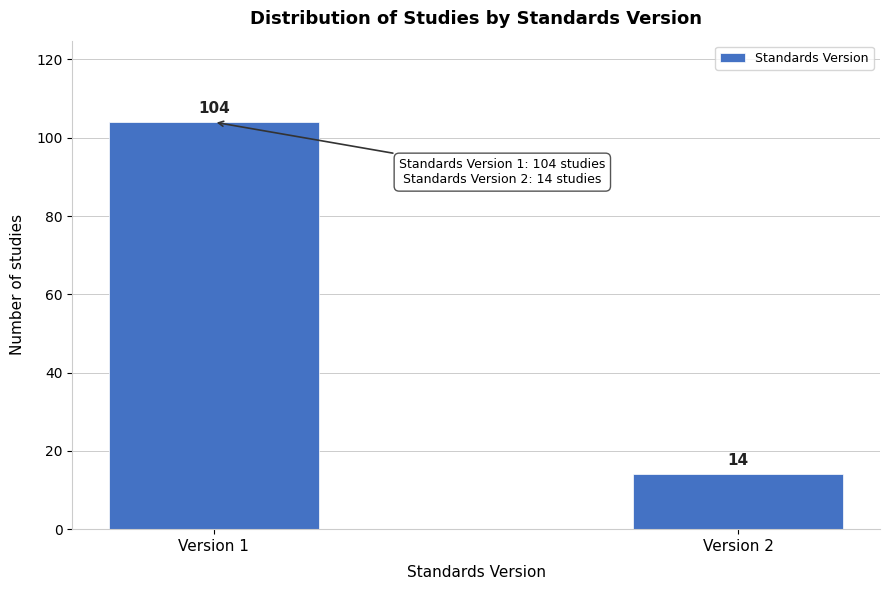

Reading left to right, list all the values displayed in this chart.

104	14